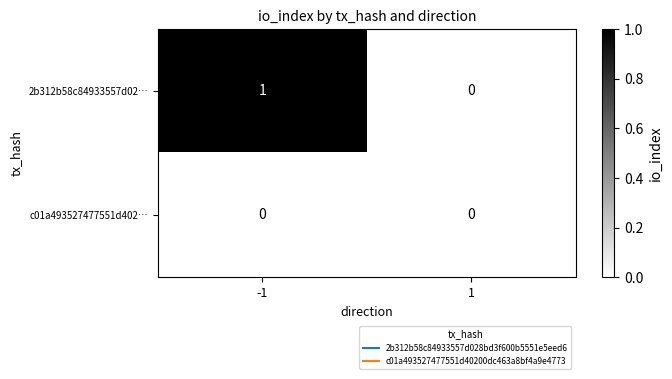

At which category is the sum across all series the highest?

-1